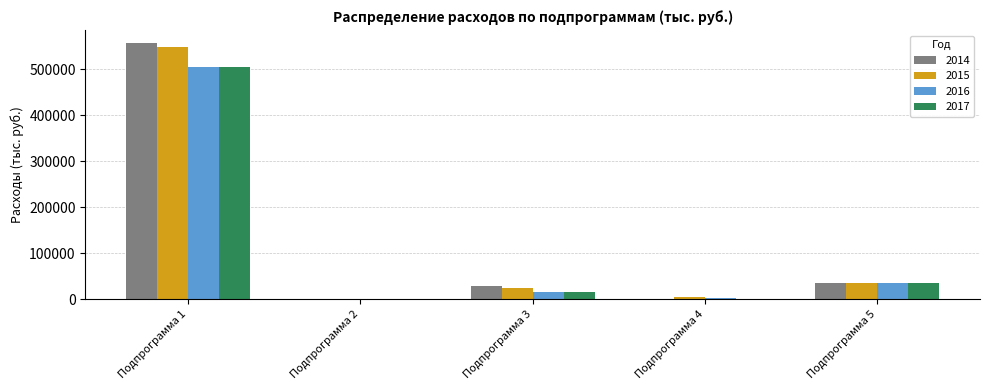

What is the average value of the 2016 series?

111840.2